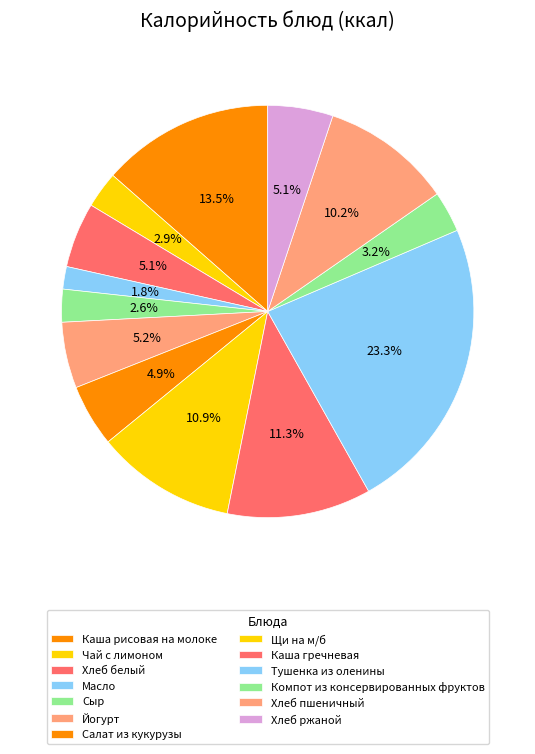

Count the number of slices in the pie.

13